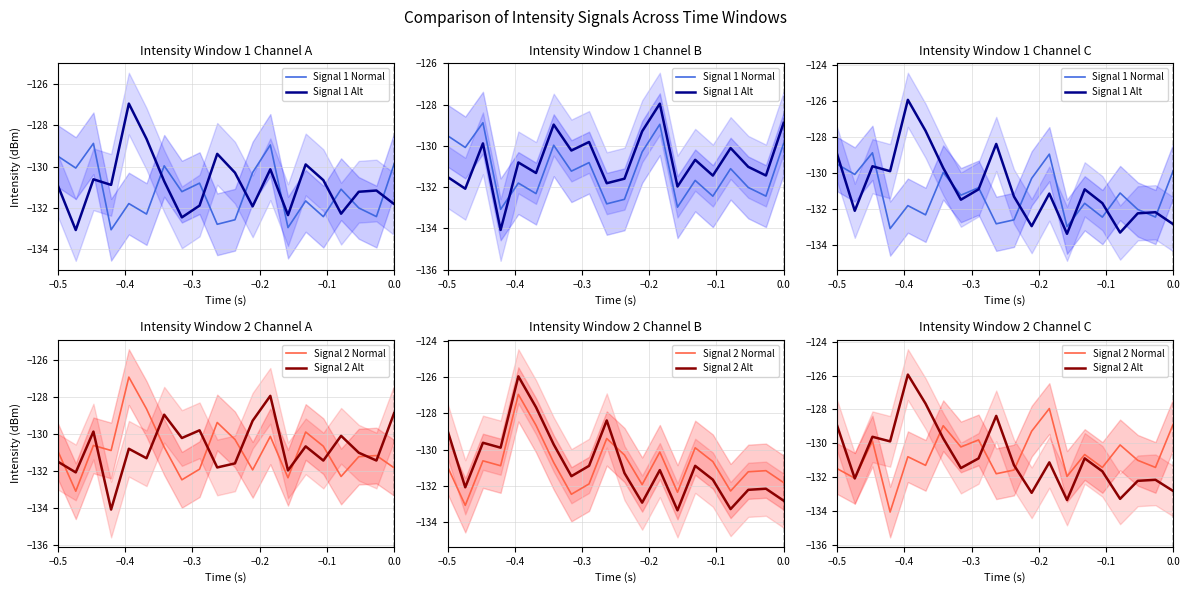

Which series has the largest range (max minus min)?

Signal 1 Alt